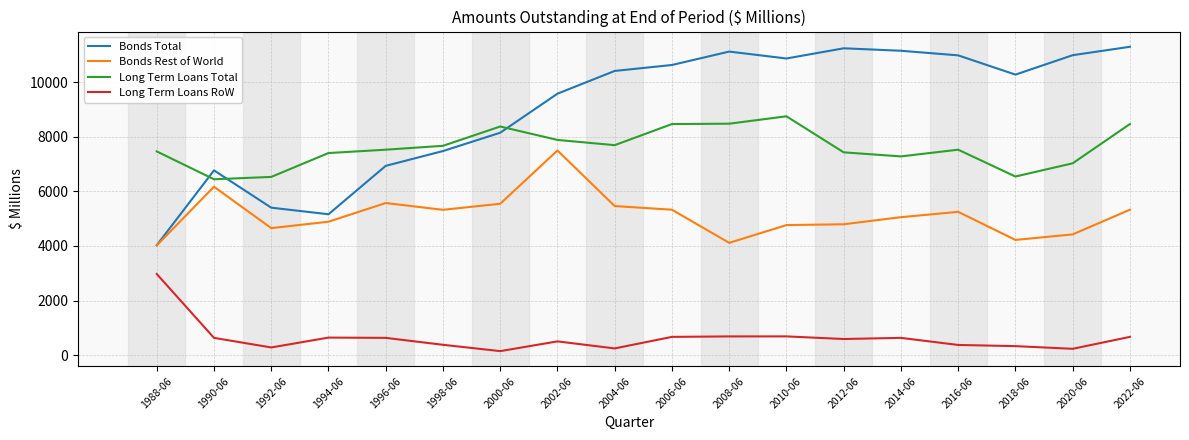

True or false: Long Term Loans RoW has more than 1 points higher than both neighbors.

True